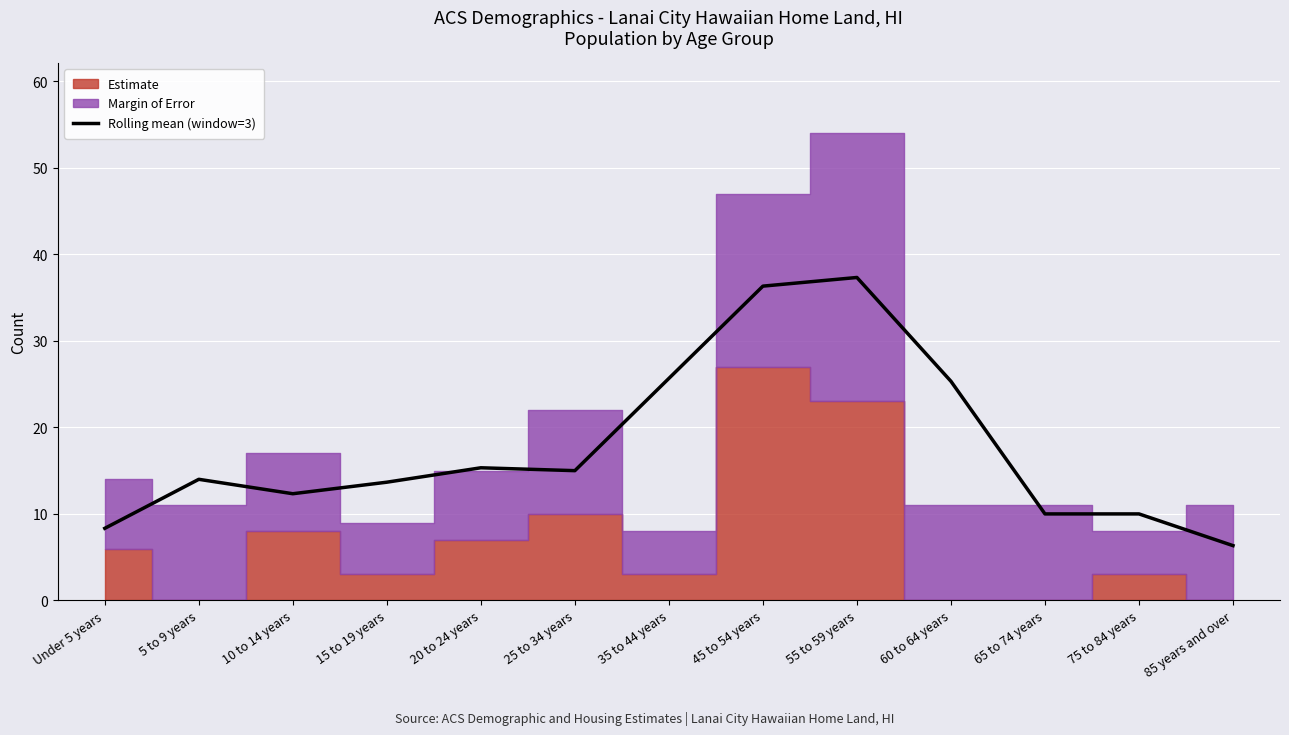

What is the label of the 11th point from the left?

65 to 74 years